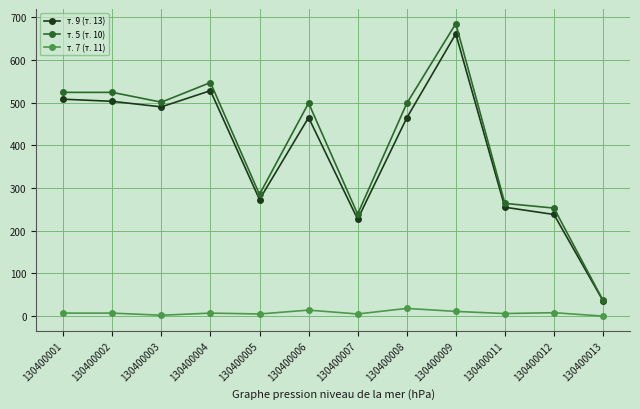

How many categories are shown in the chart?

12